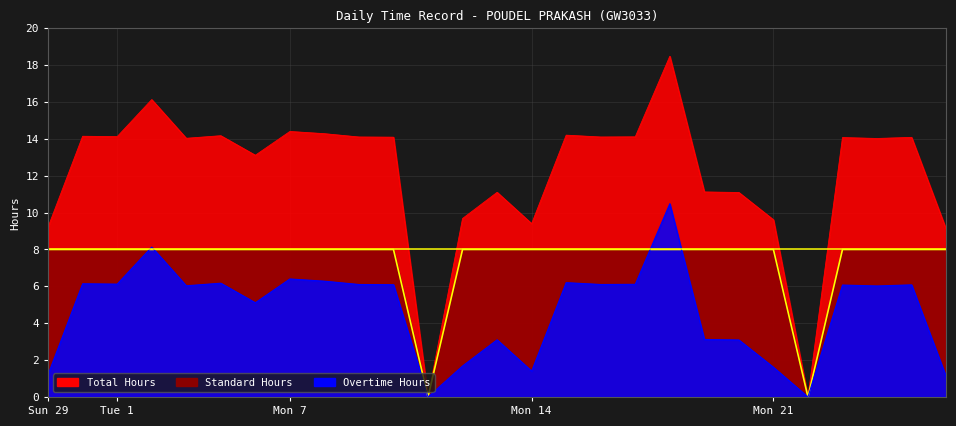

Rank the categories by Standard Hours value from lowest to highest.

10, 21, 29, 30, 1, 2, 3, 4, 5, 6, 7, 8, 9, 11, 12, 13, 14, 15, 16, 17, 18, 19, 20, 22, 23, 24, 25